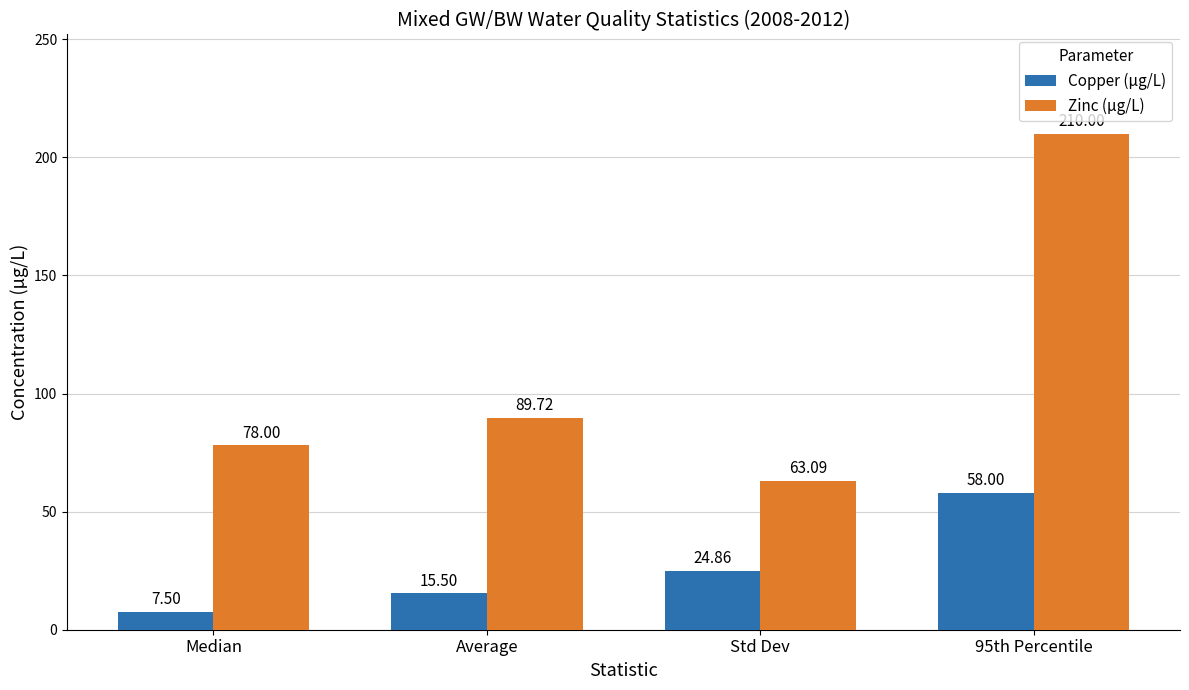

Read the Zinc (µg/L) value at Median.

78.0